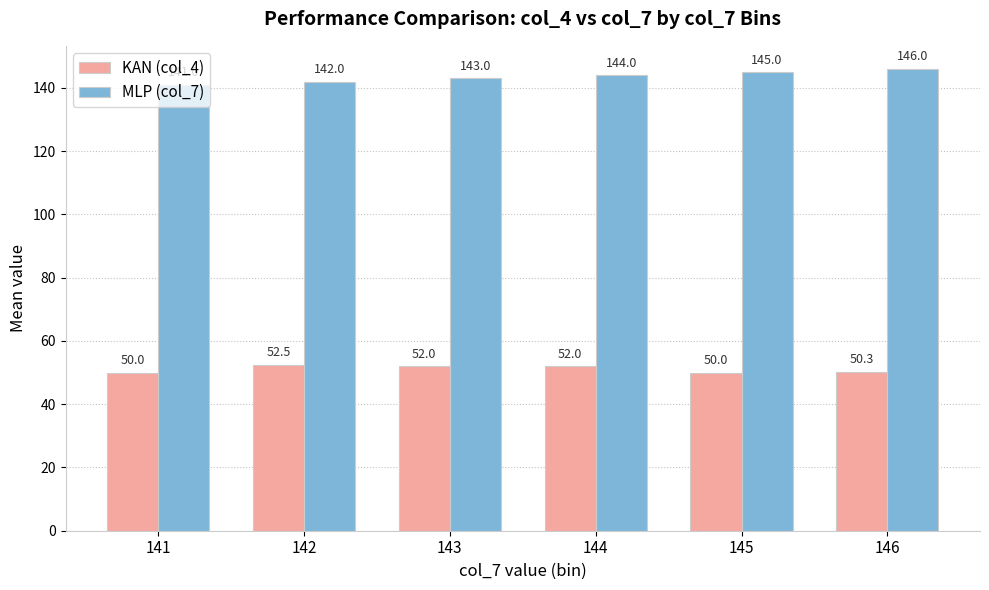

Read the MLP (col_7) value at 144.

144.0